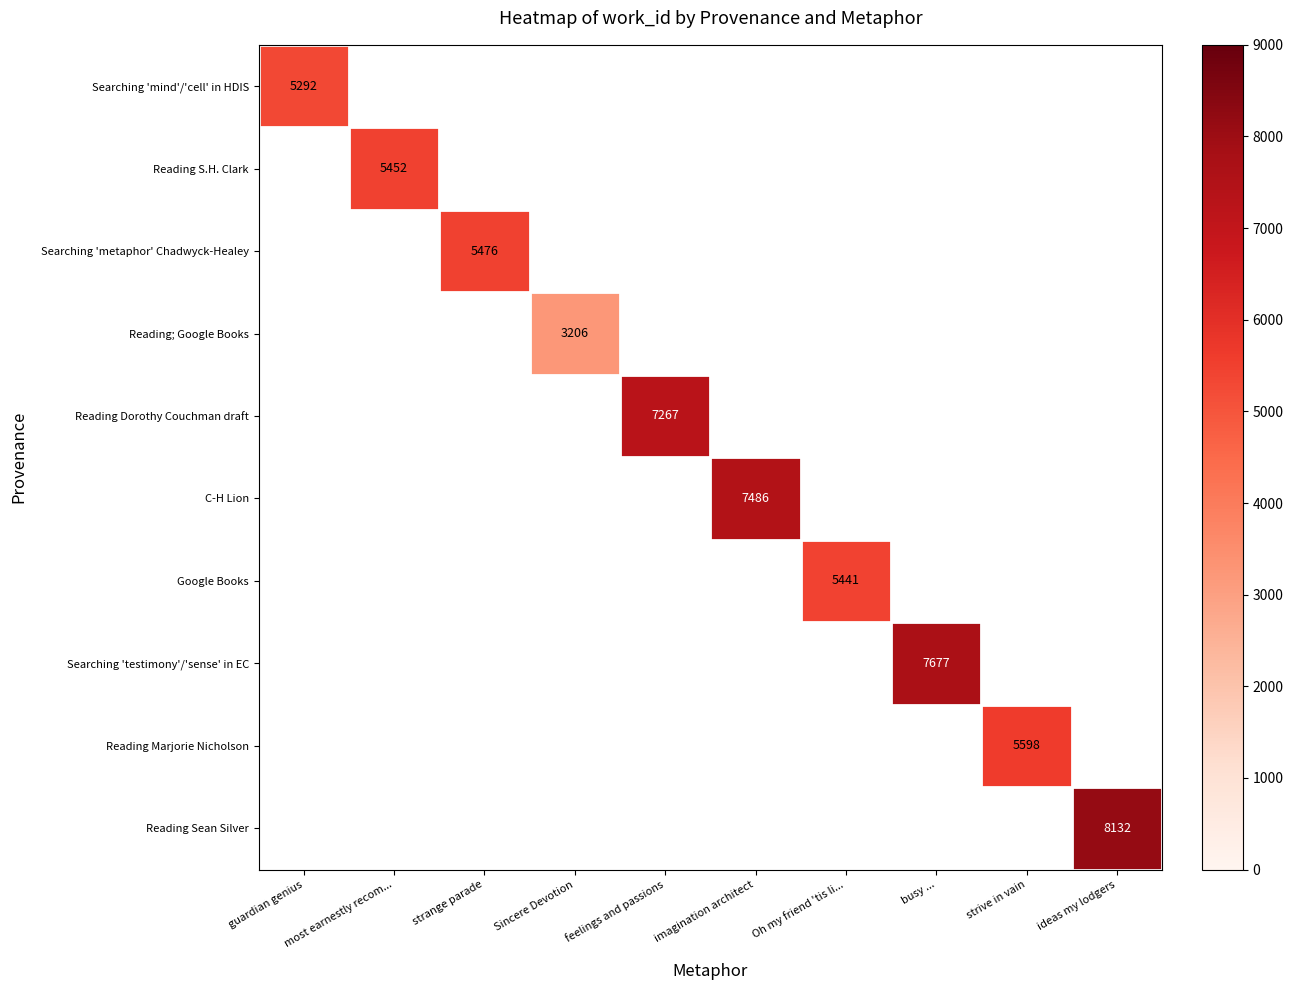

The value of Searching 'testimony'/'sense' in EC at busy ... is 7677. True or false?

True